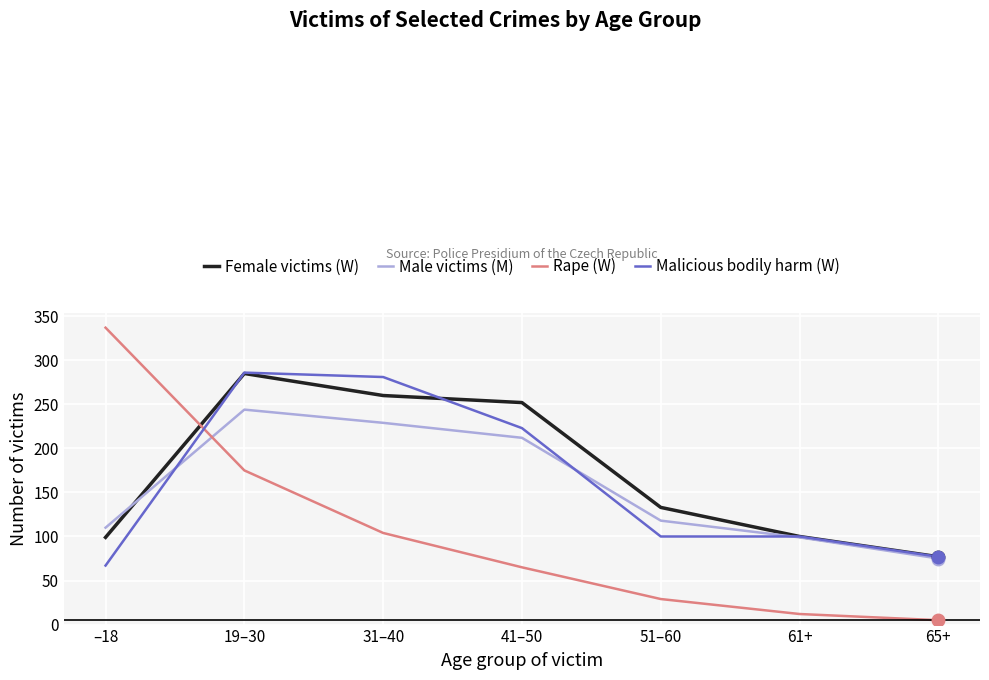

What is the spread (max minus min) of values at 19–30?

111